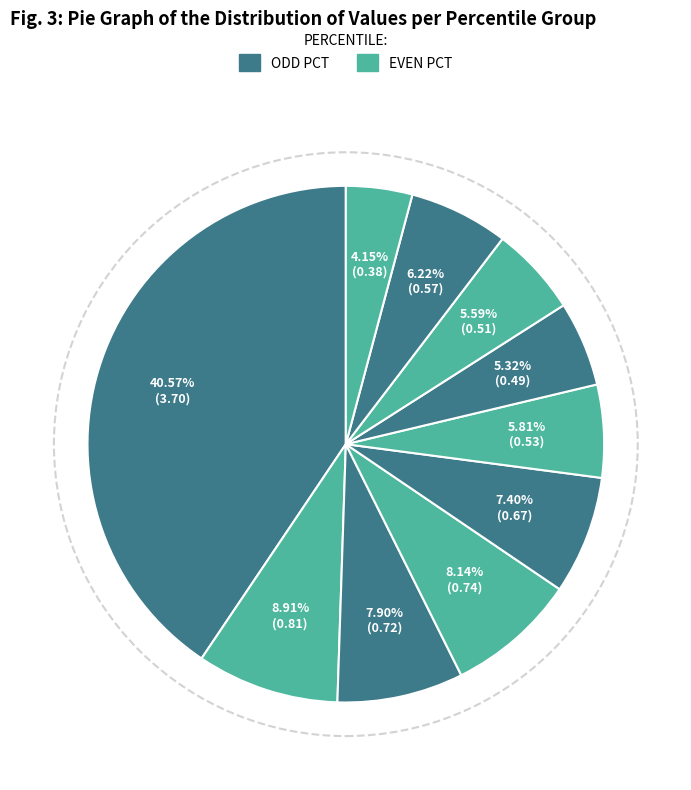

How many segments does this pie chart have?

10